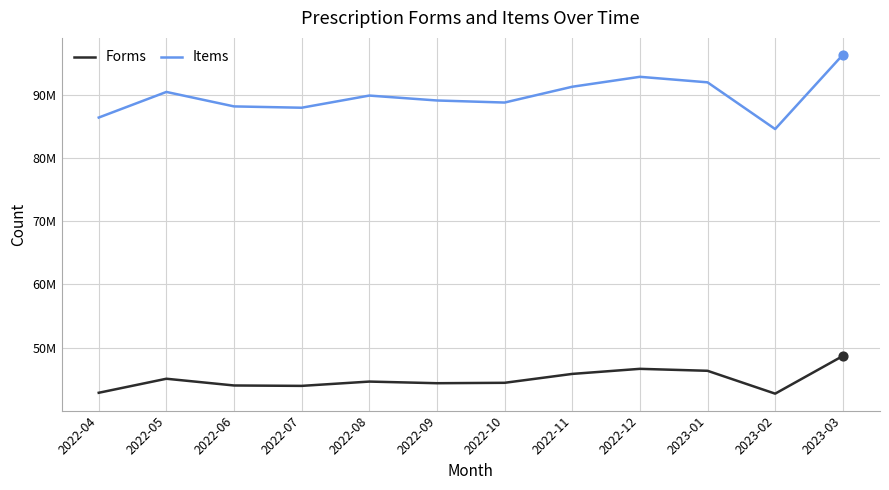

Does the chart have visible grid lines?

Yes